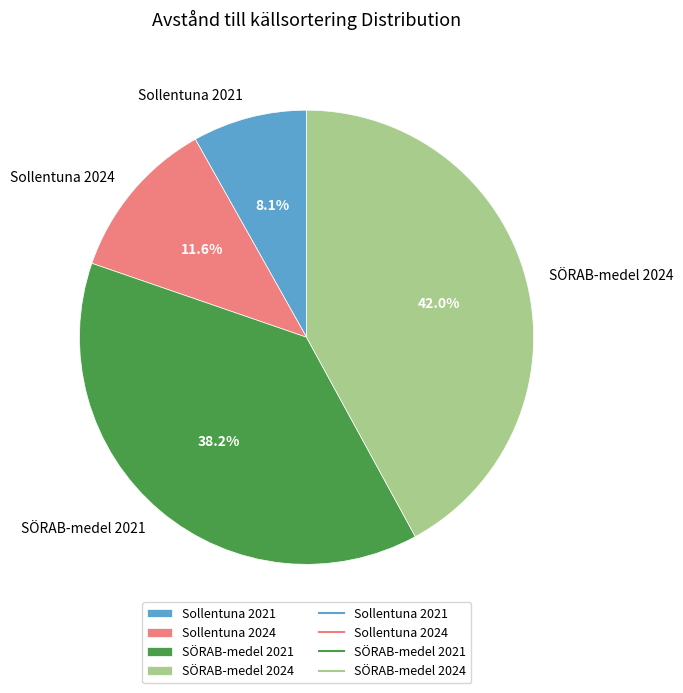

What is the largest slice in the pie chart?

SÖRAB-medel 2024